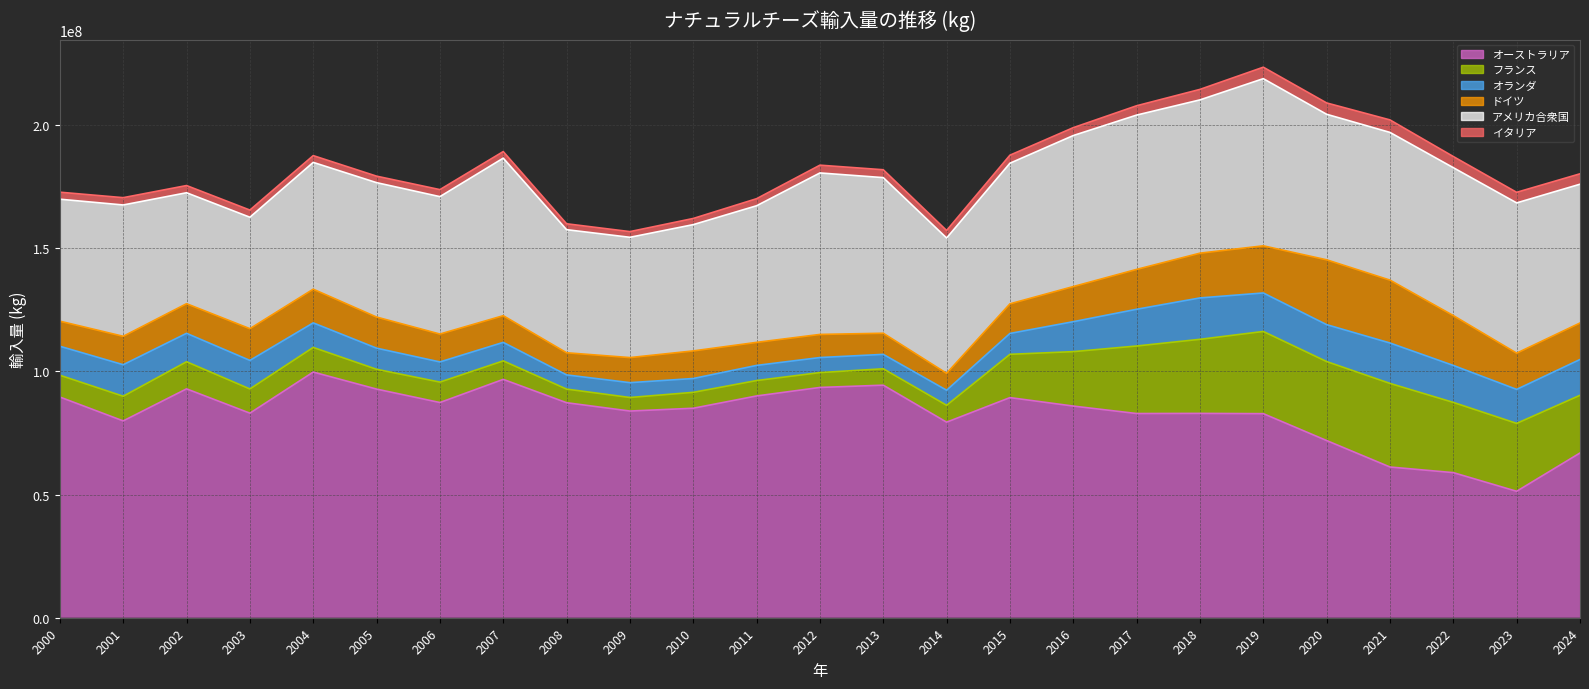

What is the difference between the second highest and second lowest values in the イタリア series?

2256838